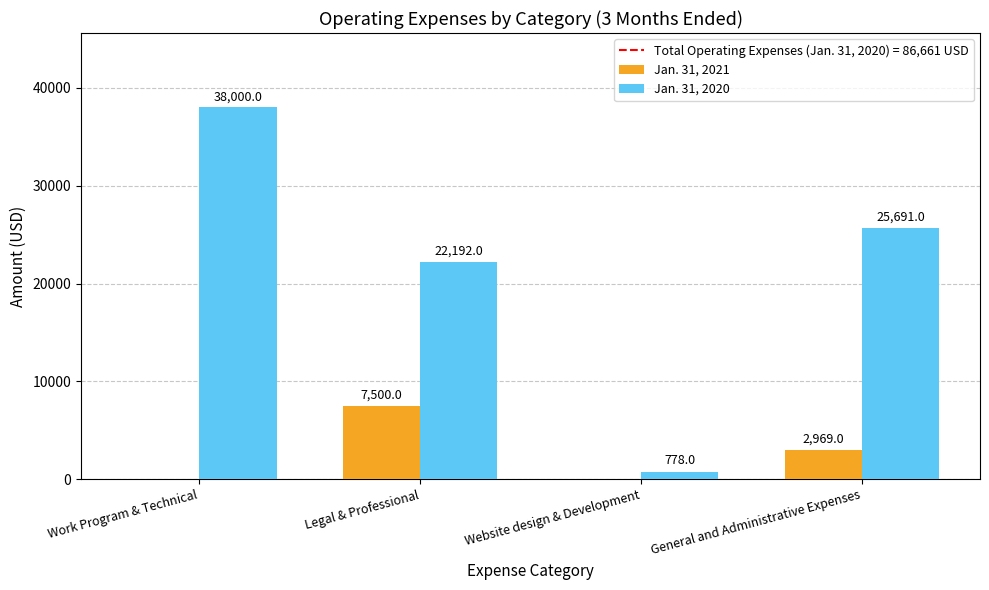

Which series has the largest total across all categories?

Jan. 31, 2020